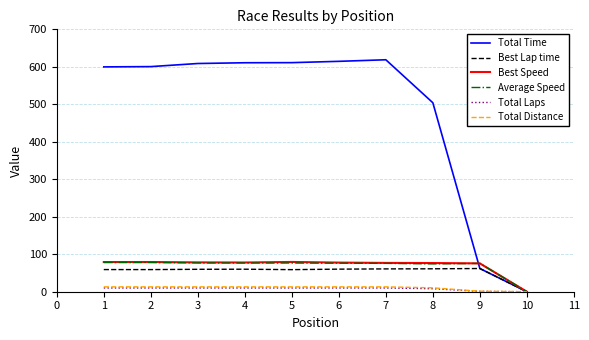

Is the value of Best Lap time at 3 greater than the value of Total Time at 5?

No